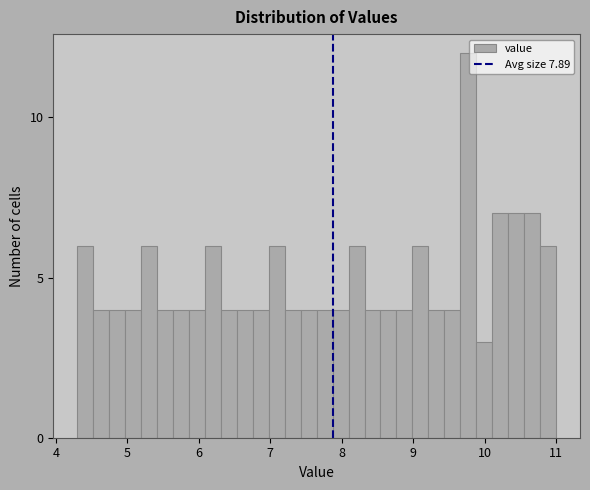

Around what value on the x-axis is the tallest bar? Give the approximate position of its centre, as read against the axis.

9.8